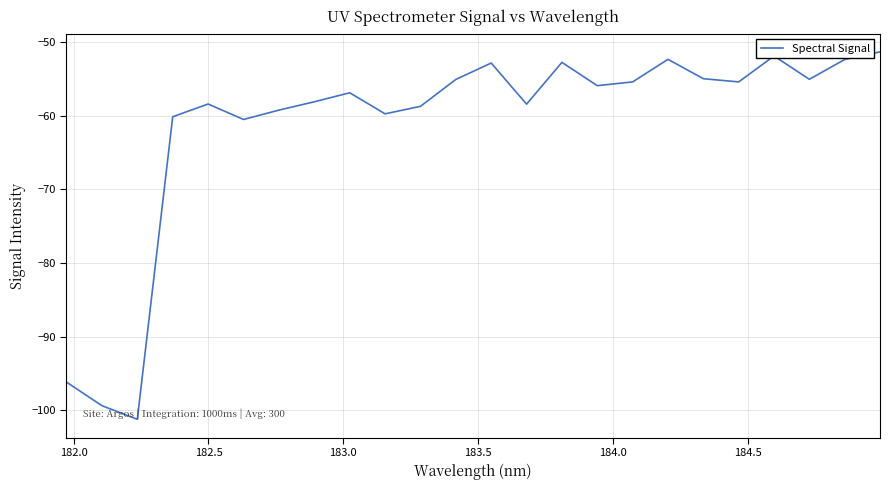

What is the greatest value displayed?

-51.3